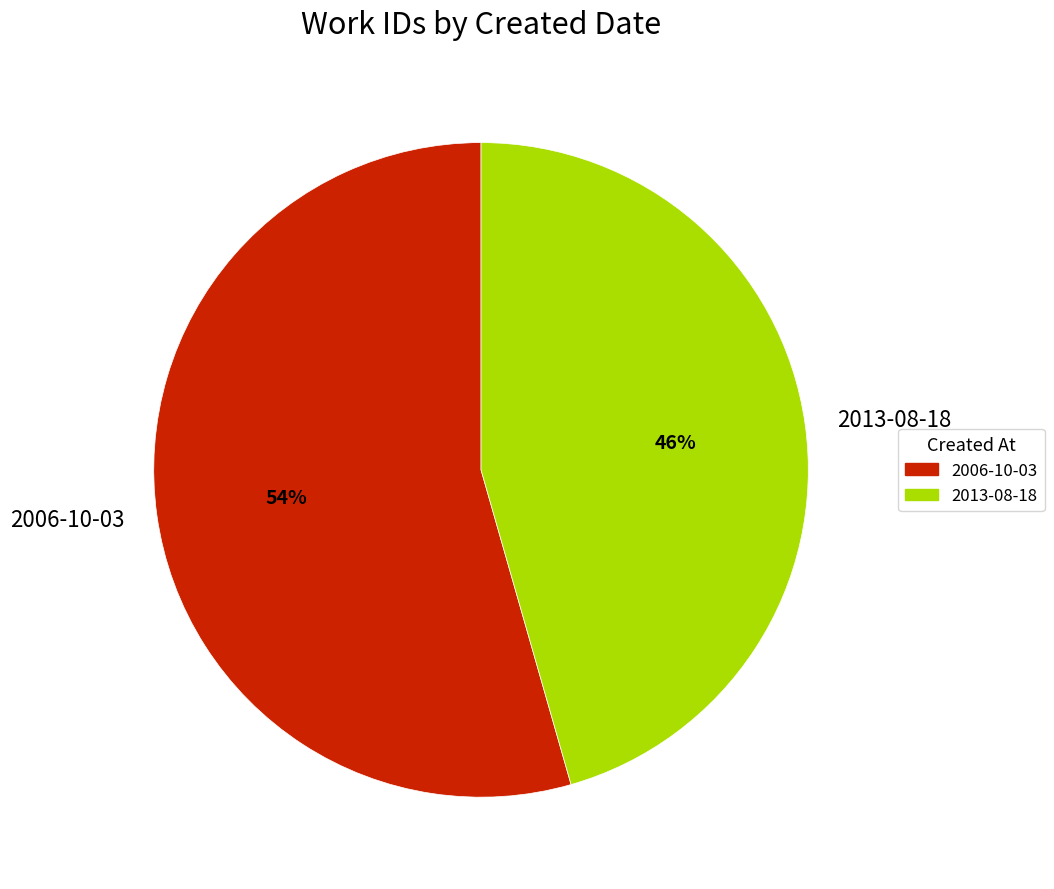

What percentage is the 2013-08-18 slice, to the nearest percent?

46%